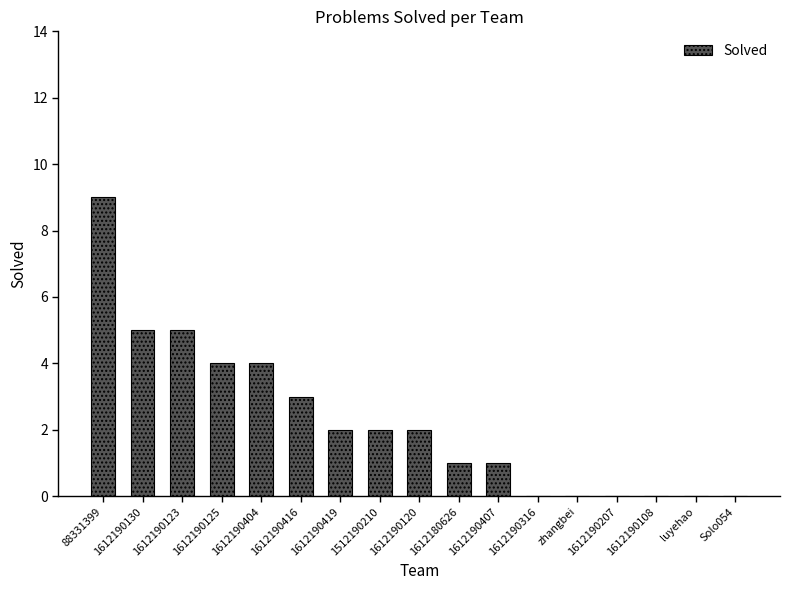

Between 1612190207 and 1612180626, which is larger?

1612180626